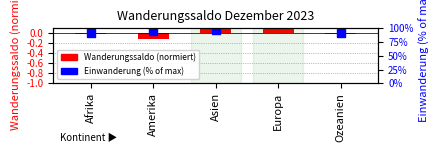

Between Amerika and Europa, which is larger?

Europa